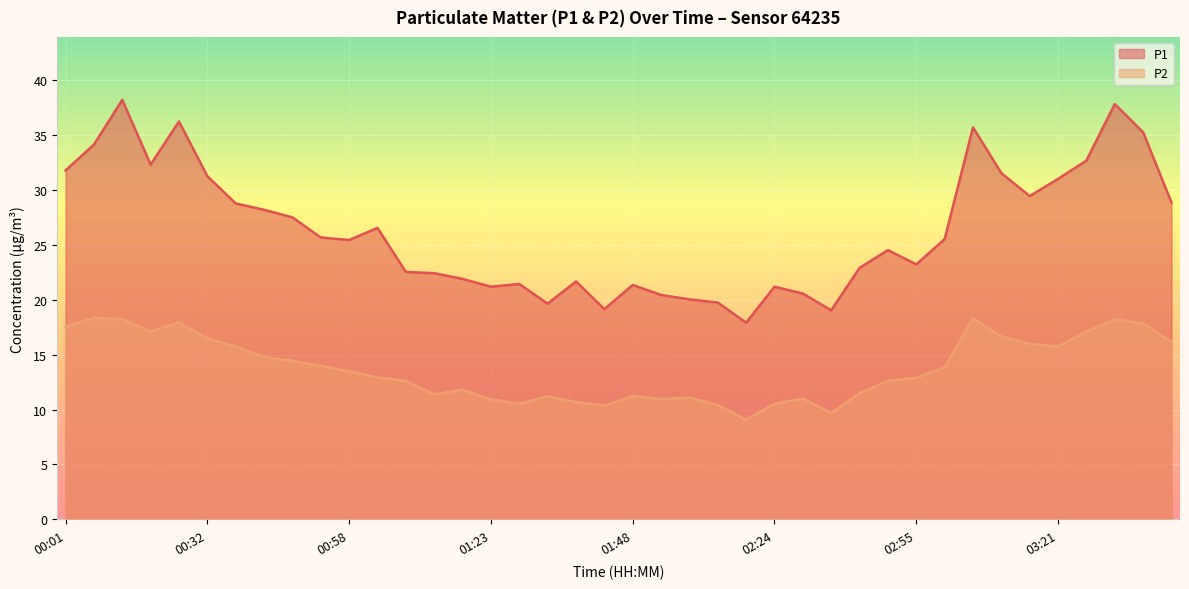

Reading left to right, what are all the values shown in this chart?

P1: 31.8	34.1	38.2	32.3	36.2	31.2	28.8	28.2	27.5	25.6	25.4	26.5	22.5	22.4	21.9	21.2	21.4	19.6	21.6	19.1	21.3	20.4	20.0	19.7	17.9	21.2	20.6	19.0	22.9	24.5	23.2	25.5	35.7	31.5	29.4	31.0	32.6	37.8	35.2	28.8
P2: 17.6	18.4	18.2	17.1	17.9	16.5	15.7	14.8	14.4	14.0	13.5	12.9	12.6	11.4	11.8	10.9	10.5	11.2	10.7	10.3	11.2	10.9	11.1	10.4	9.1	10.5	11.0	9.7	11.5	12.6	12.9	13.8	18.3	16.6	16.0	15.7	17.1	18.2	17.8	16.1